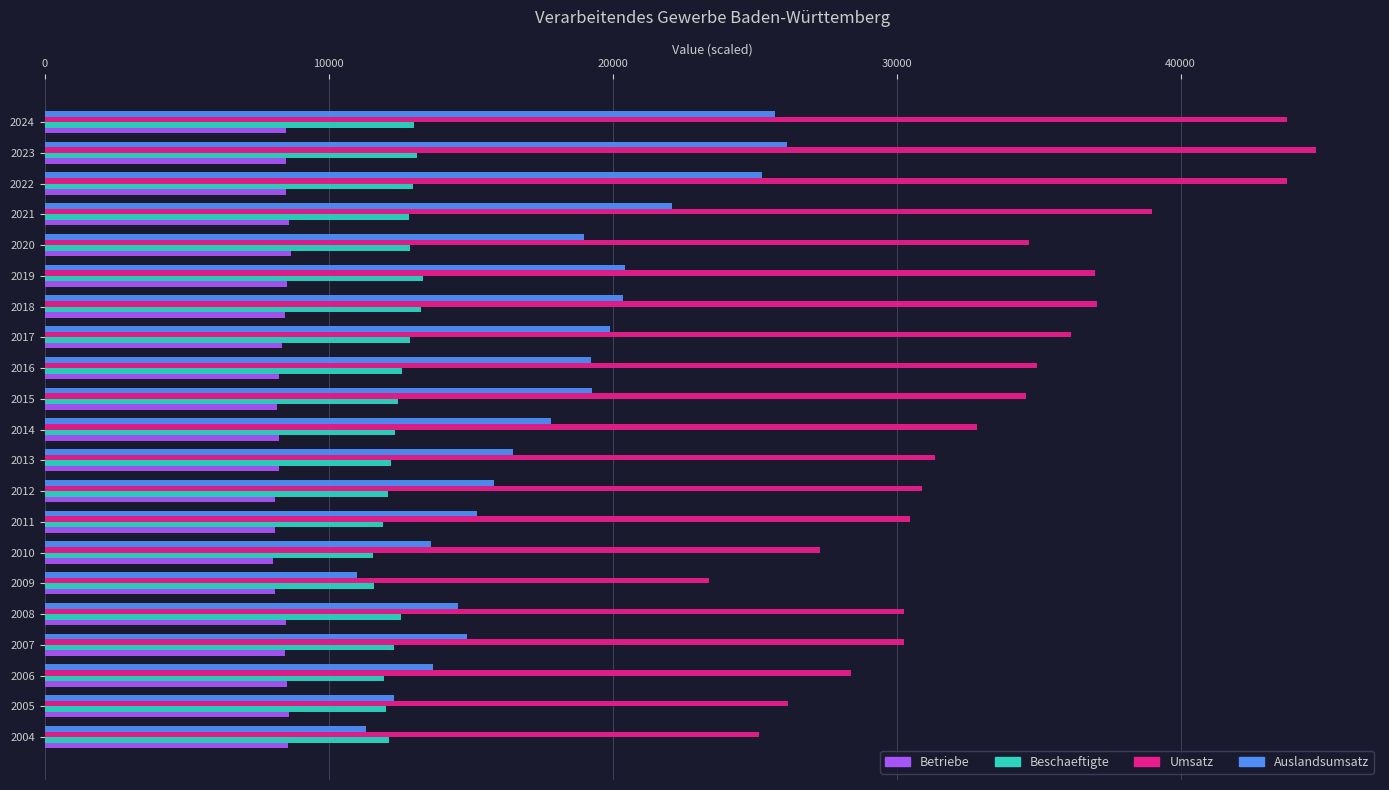

The value of Betriebe at 2014 is 8257.0. True or false?

True